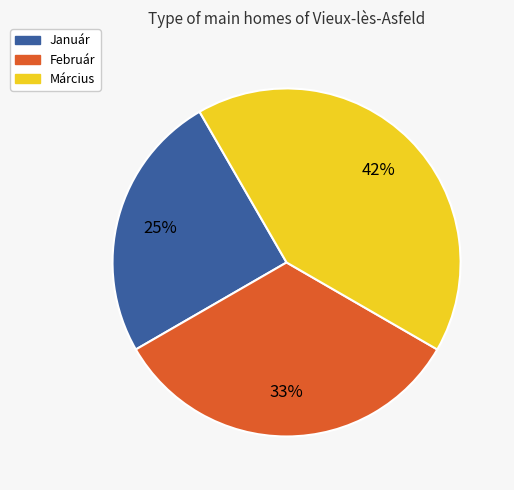

To the nearest percent, what is the average slice percentage?

33%